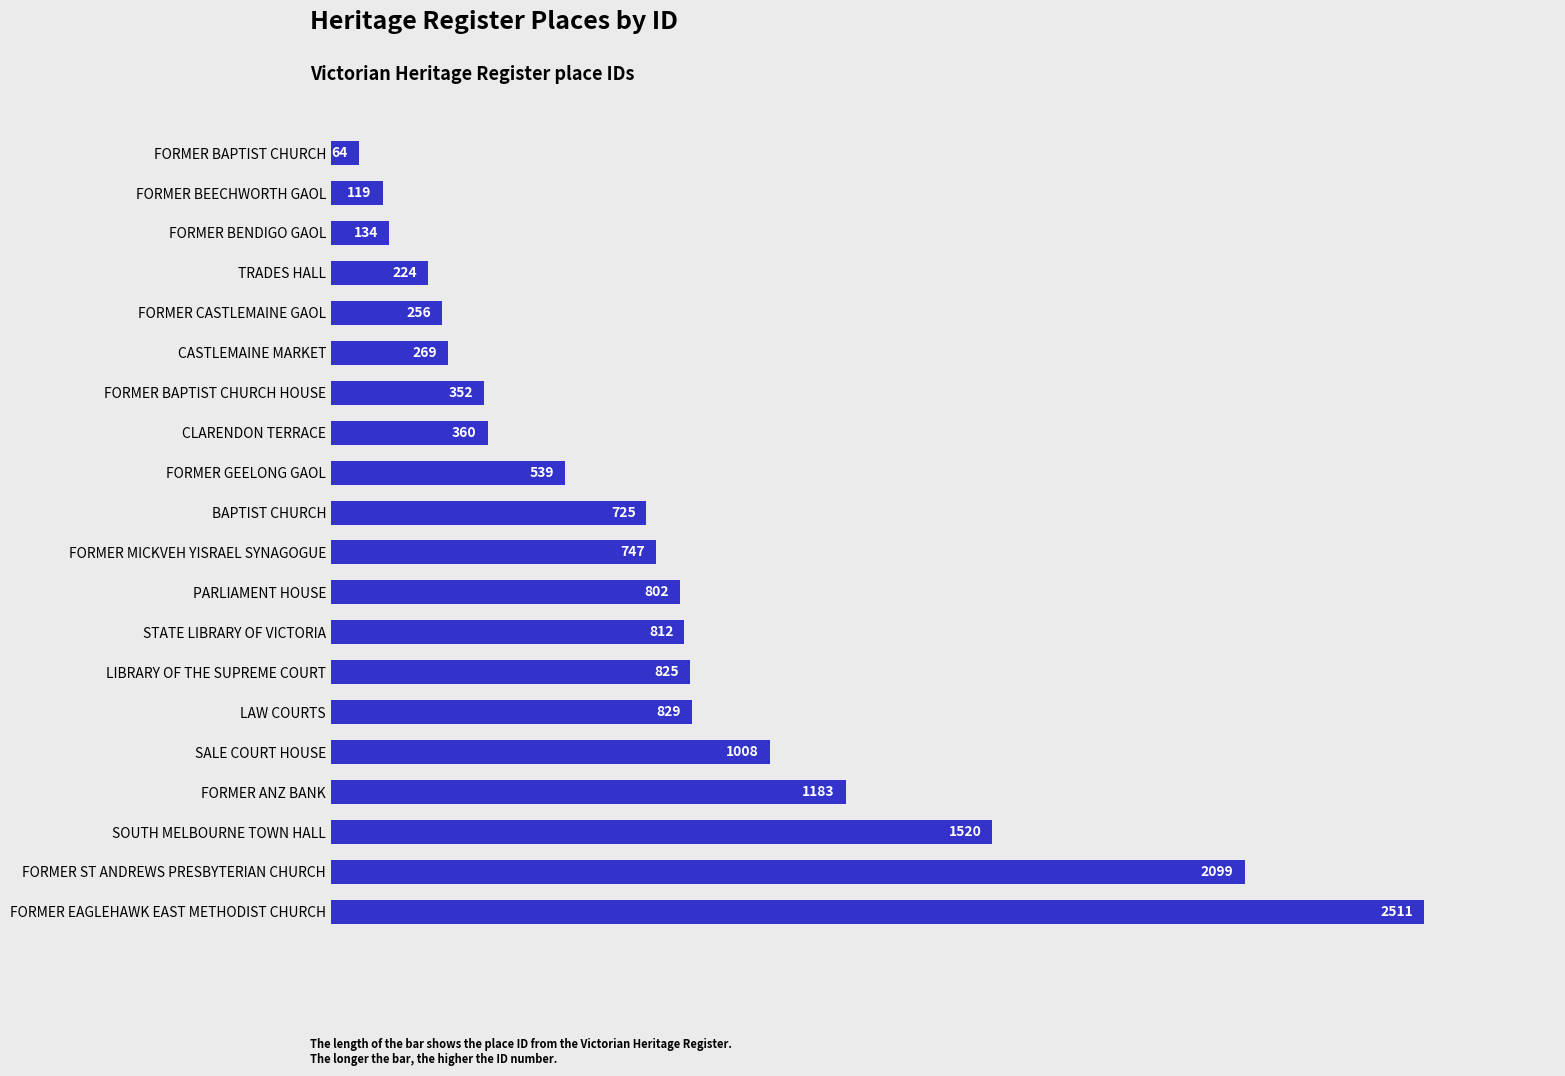

What is the difference between the maximum and minimum values?

2447